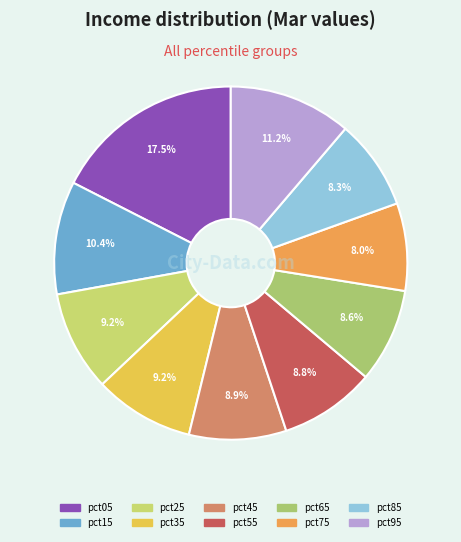

What is the smallest slice in the pie chart?

pct75